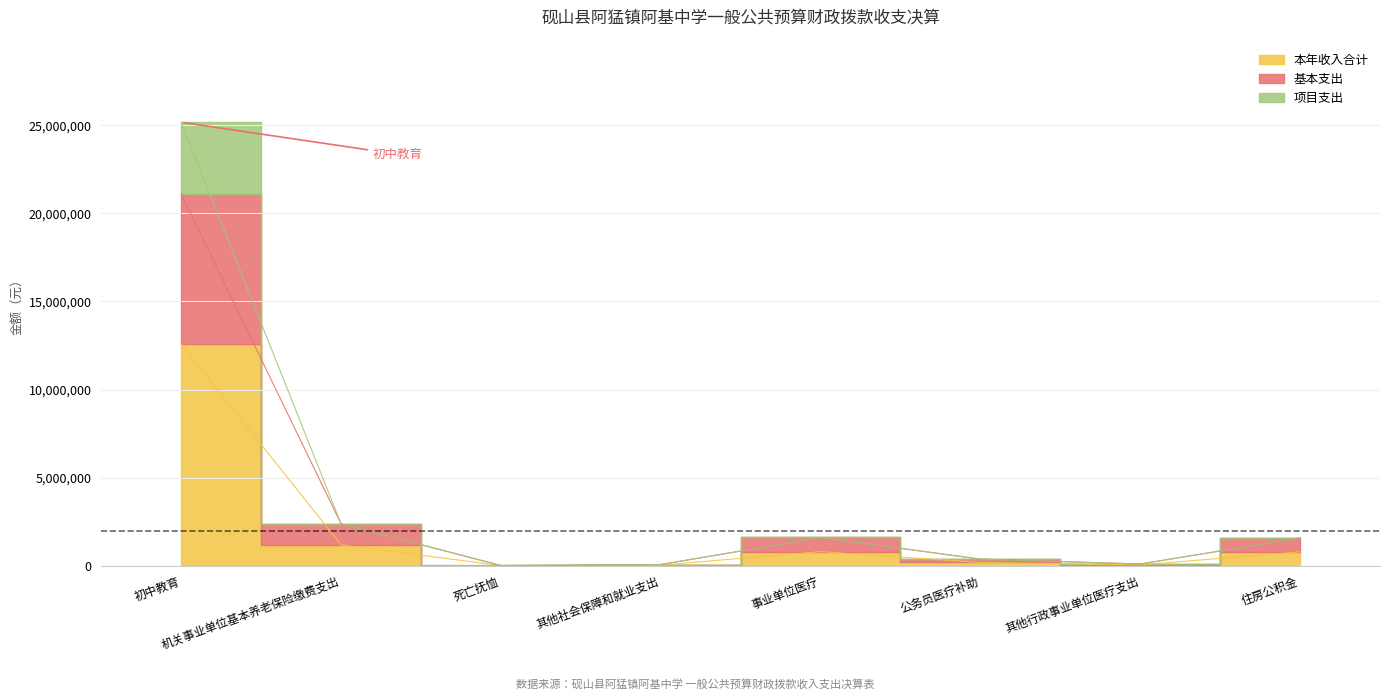

What is the total value across all series at 其他行政事业单位医疗支出?

247853.5